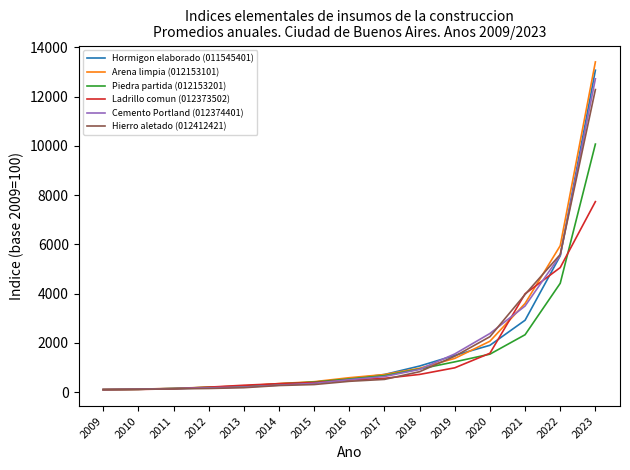

At how many categories does at least one series exceed 6668?

1